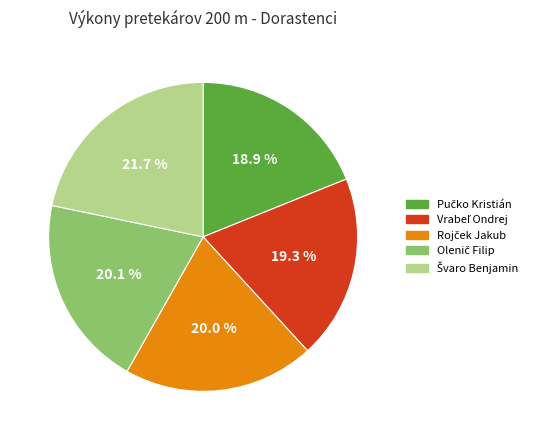

Is there any slice that represents more than half of the pie?

No